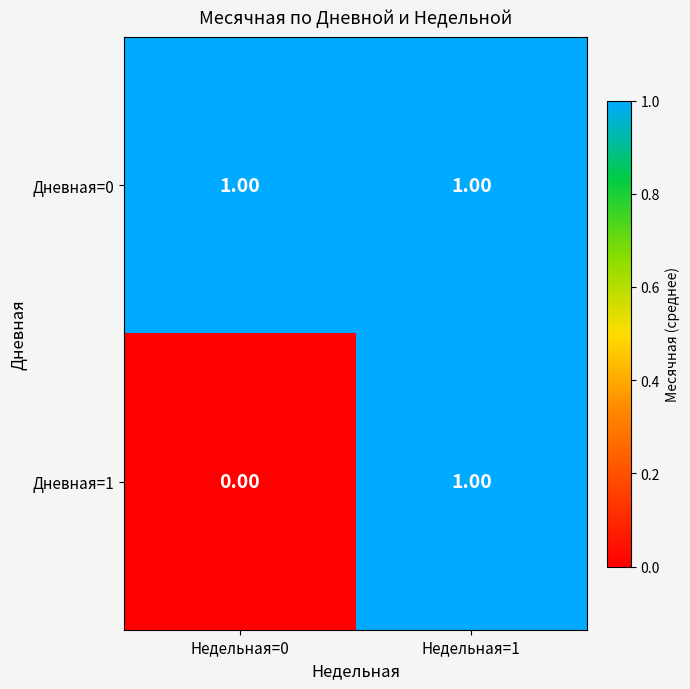

Between Недельная=0 and Недельная=1, which series saw the biggest shift?

Дневная=1